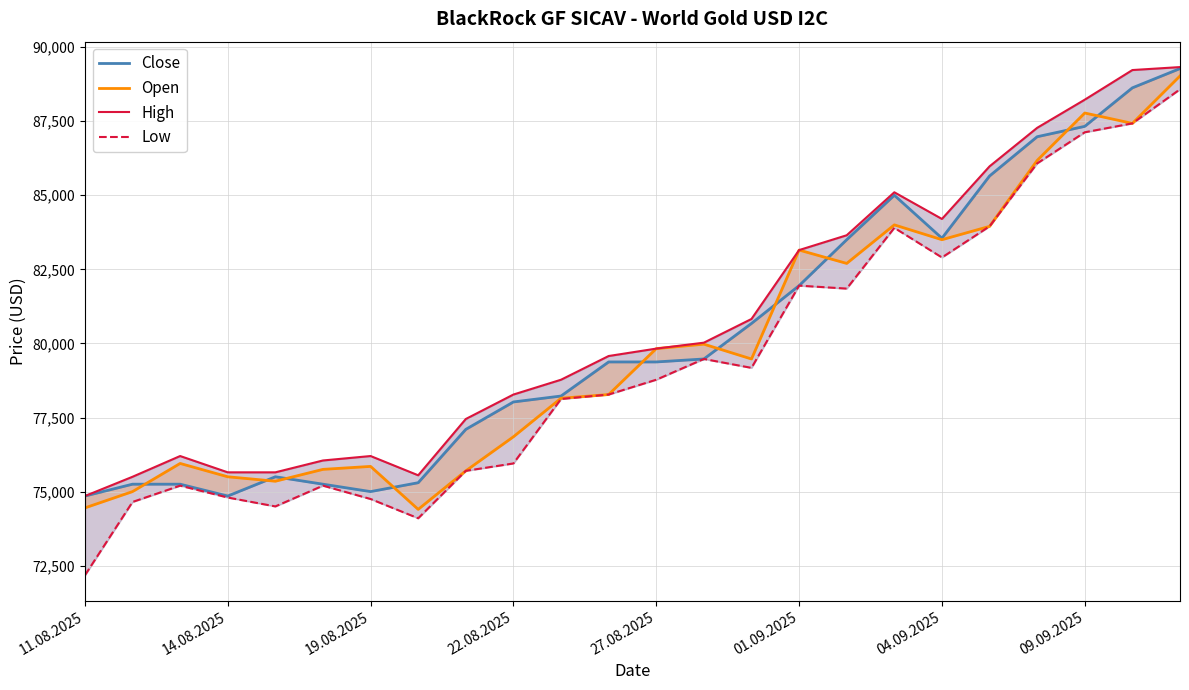

What is the greatest value displayed?

89325